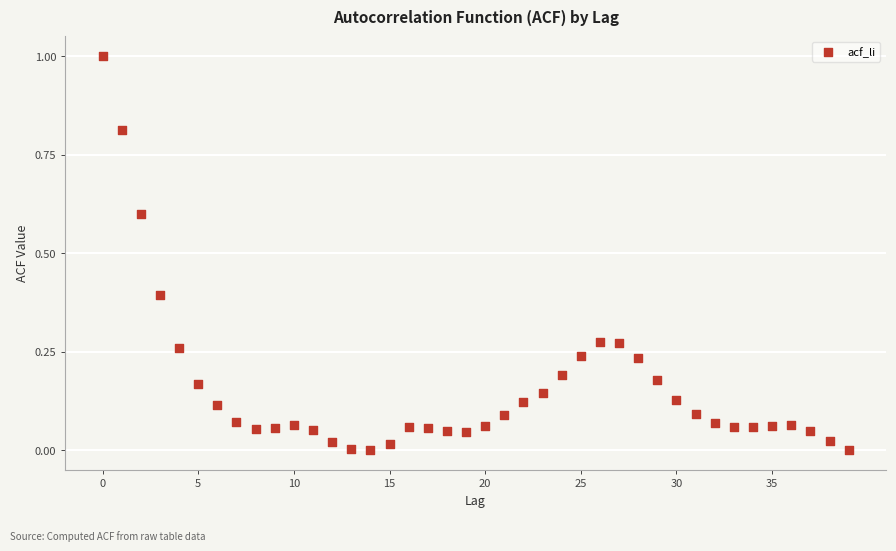

What is the range of Y values (max minus min)?

1.0